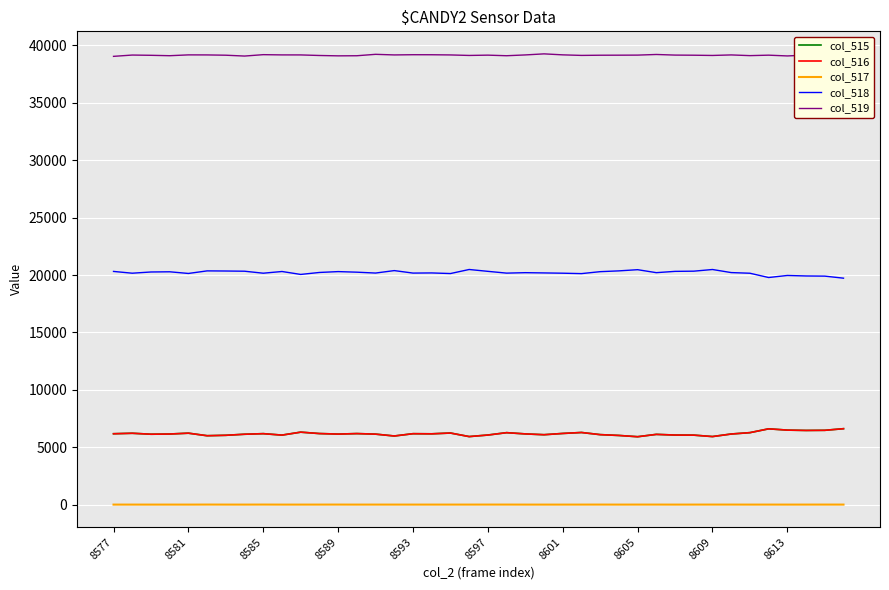

True or false: col_515 and col_517 intersect in this chart.

False